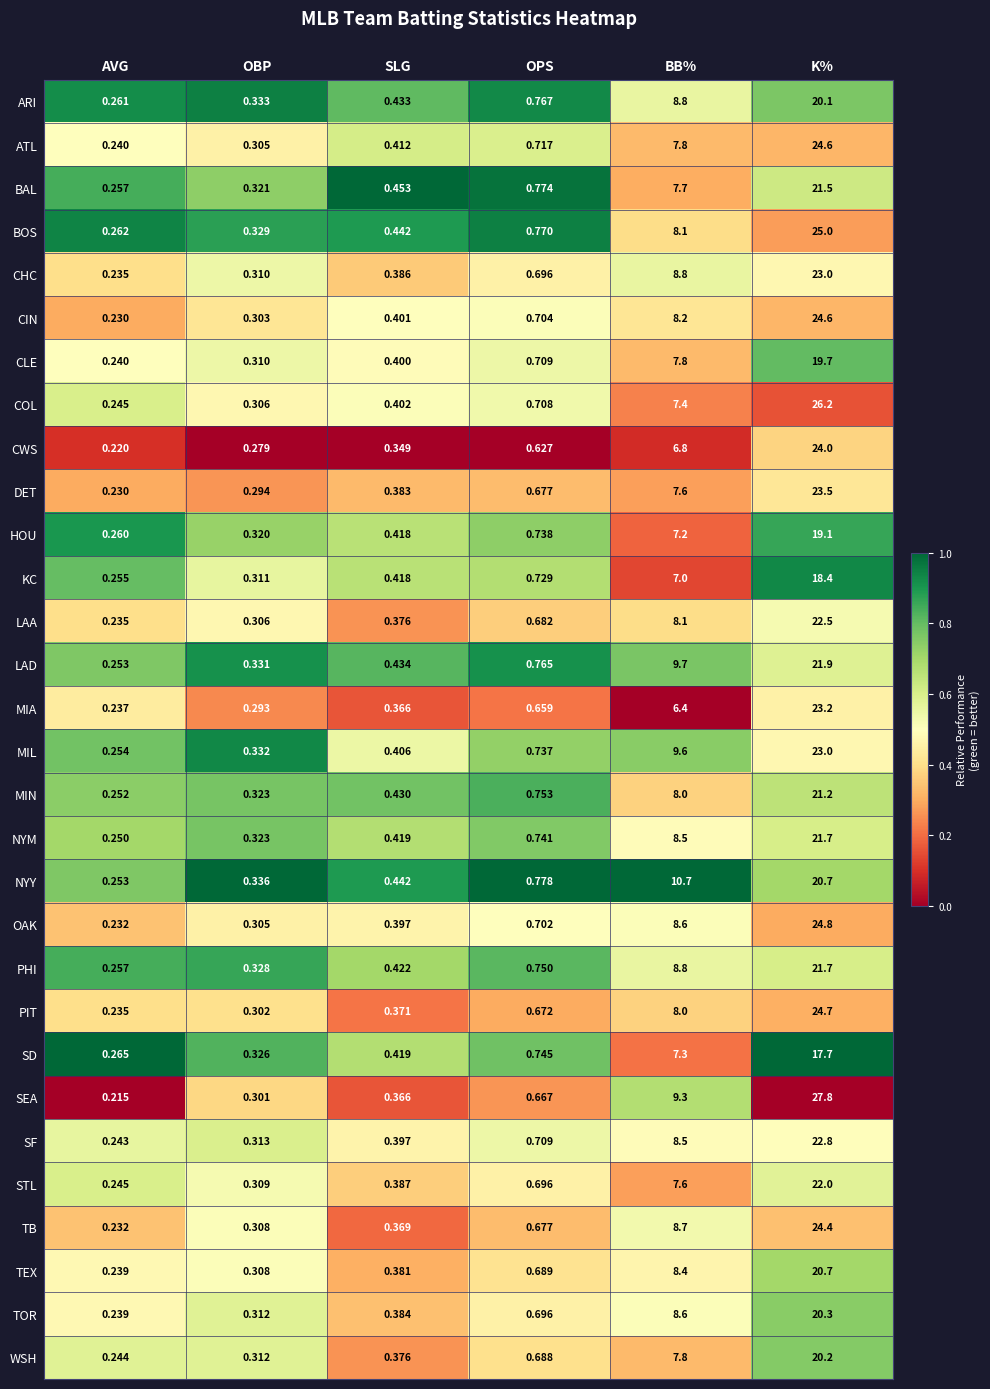

List the labels in order of CWS value, smallest first.

AVG, OBP, SLG, OPS, BB%, K%